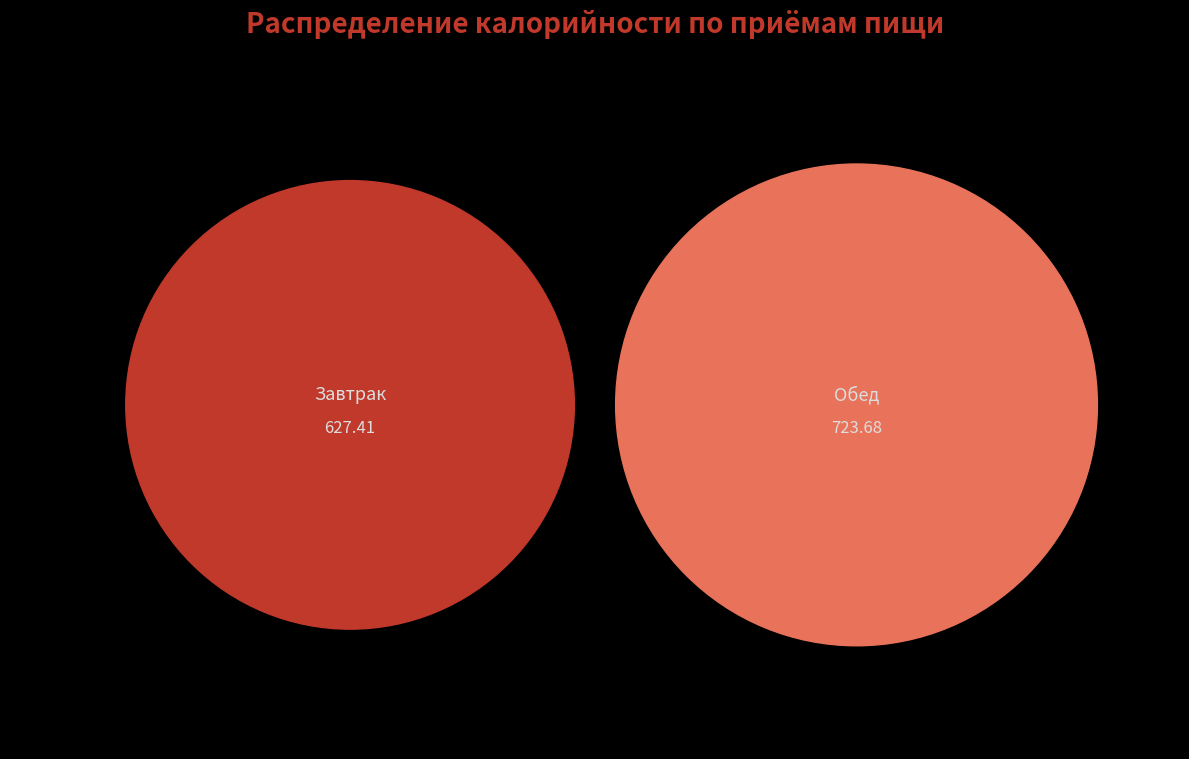

To the nearest percent, what is the difference between the largest and smallest slice percentages?

7%